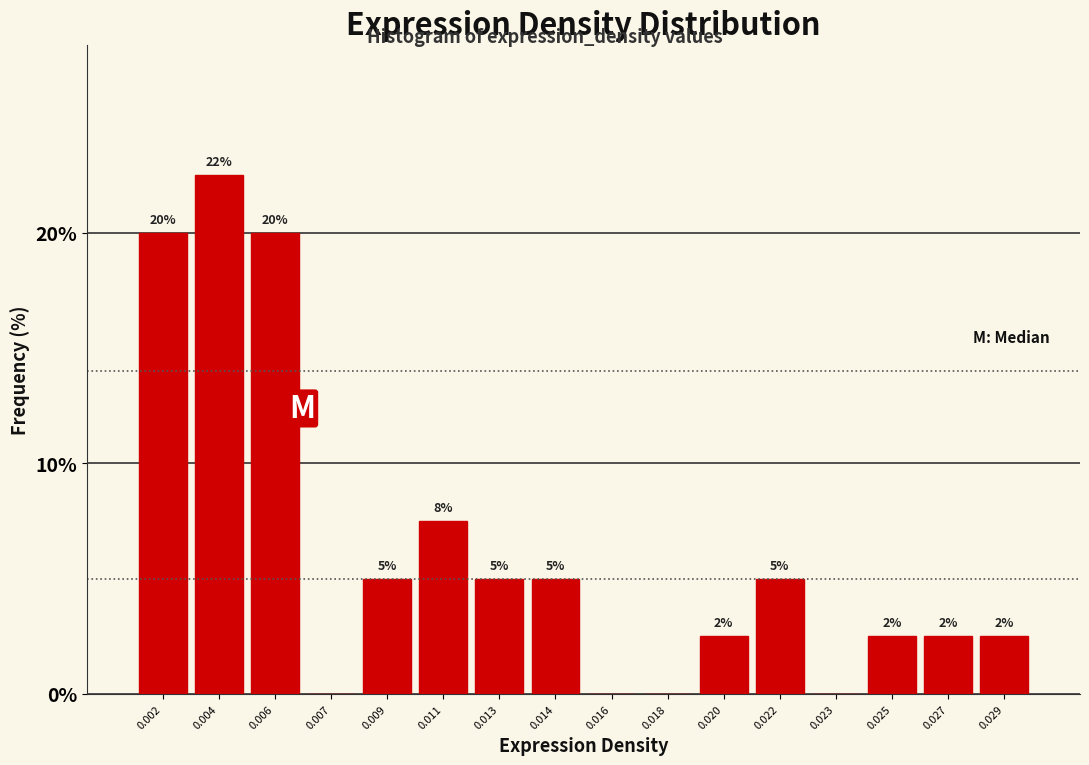

What is the ratio of the value at 0.020 to the value at 0.025?

1.0